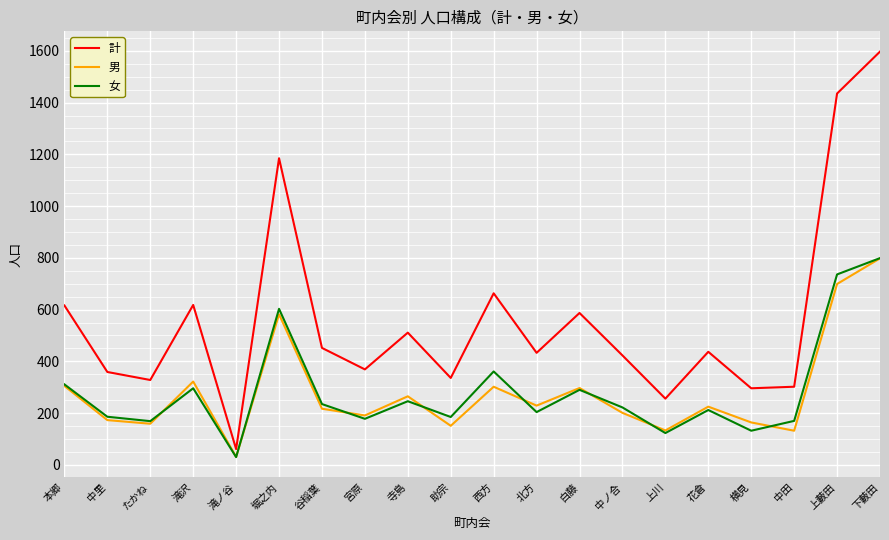

What is the maximum value shown in the chart?

1597